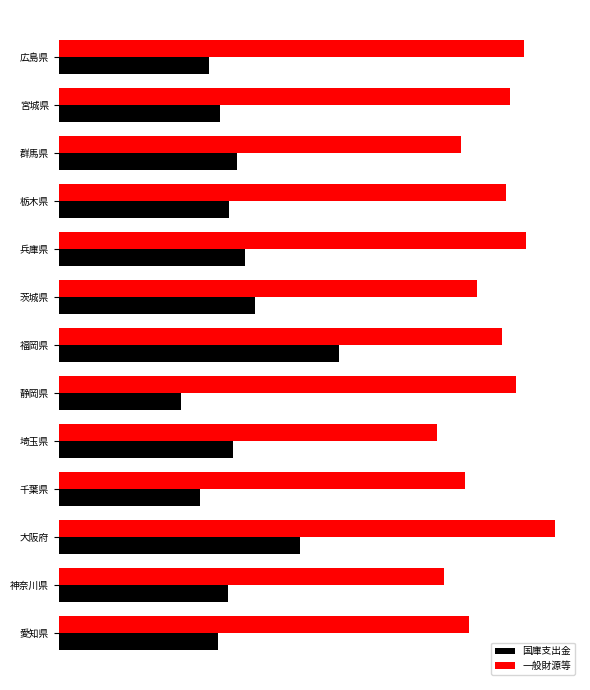

Which series has the largest range (max minus min)?

国庫支出金